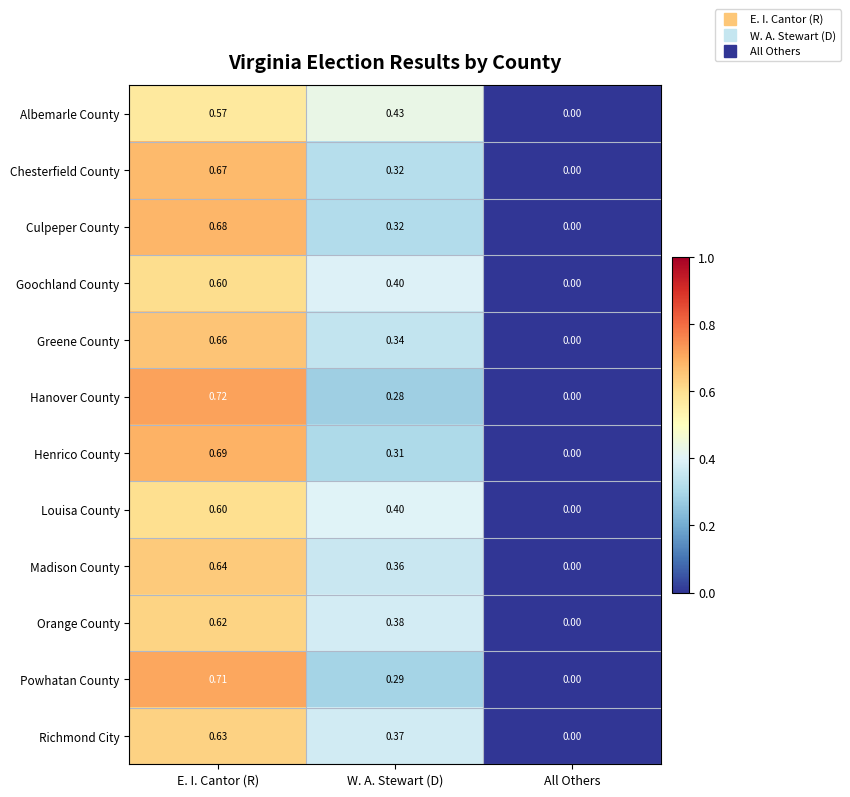

What is the total value across all series at W. A. Stewart (D)?

4.2